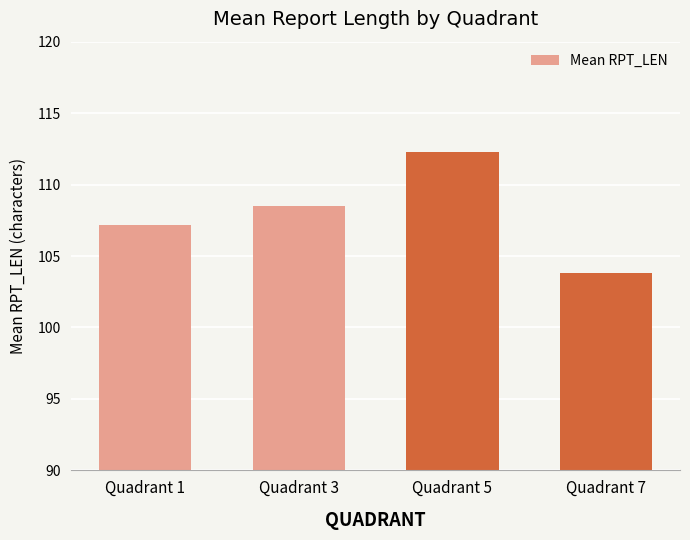

List the labels in order of value, smallest first.

Quadrant 7, Quadrant 1, Quadrant 3, Quadrant 5